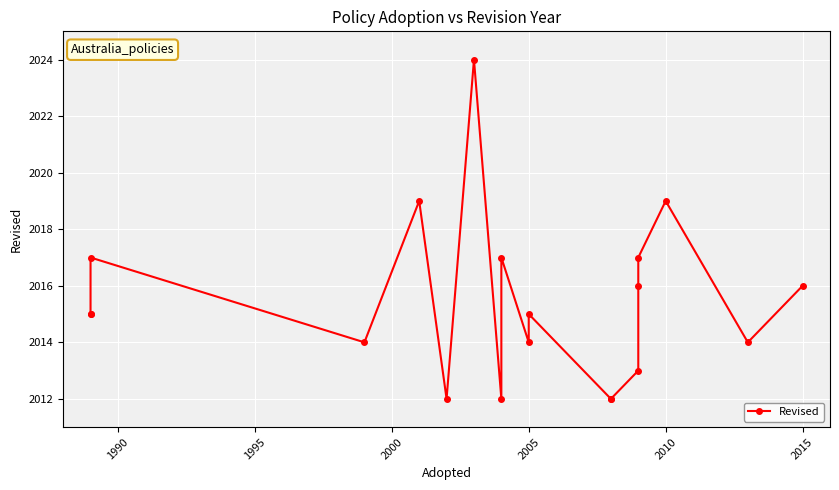

What is the average value?

2015